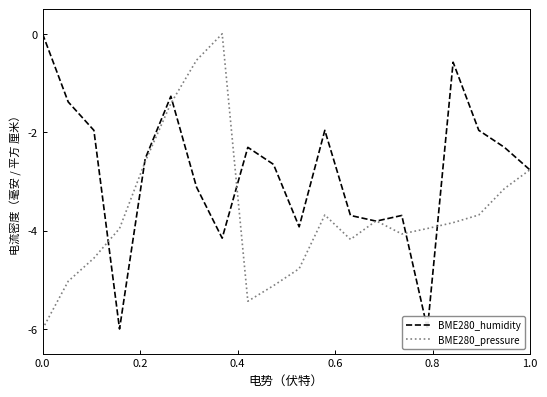

How many data points in BME280_pressure are less than -3?

15